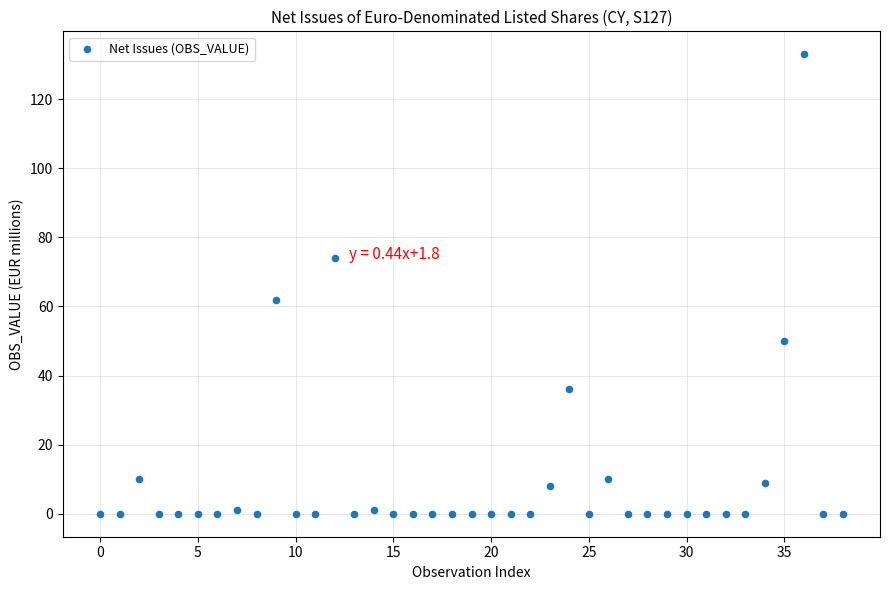

What Y value in the scatter plot is closest to 66?

62